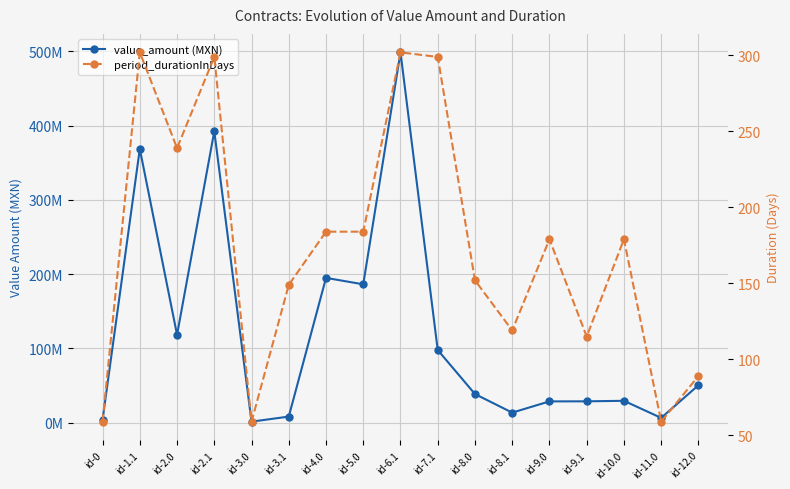

How many data points does each series have?

17